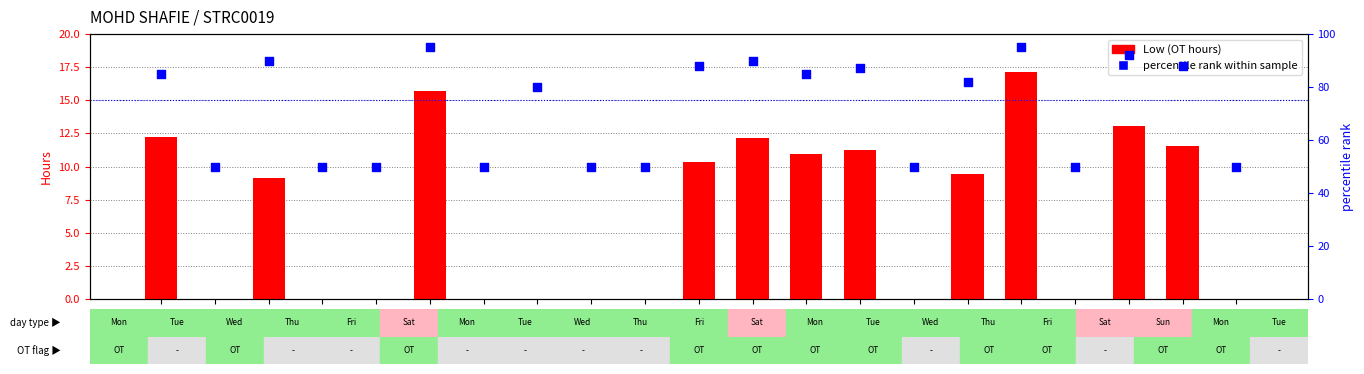

Is the value of Low (OT hours) at 19 greater than the value of percentile rank at 3?

No